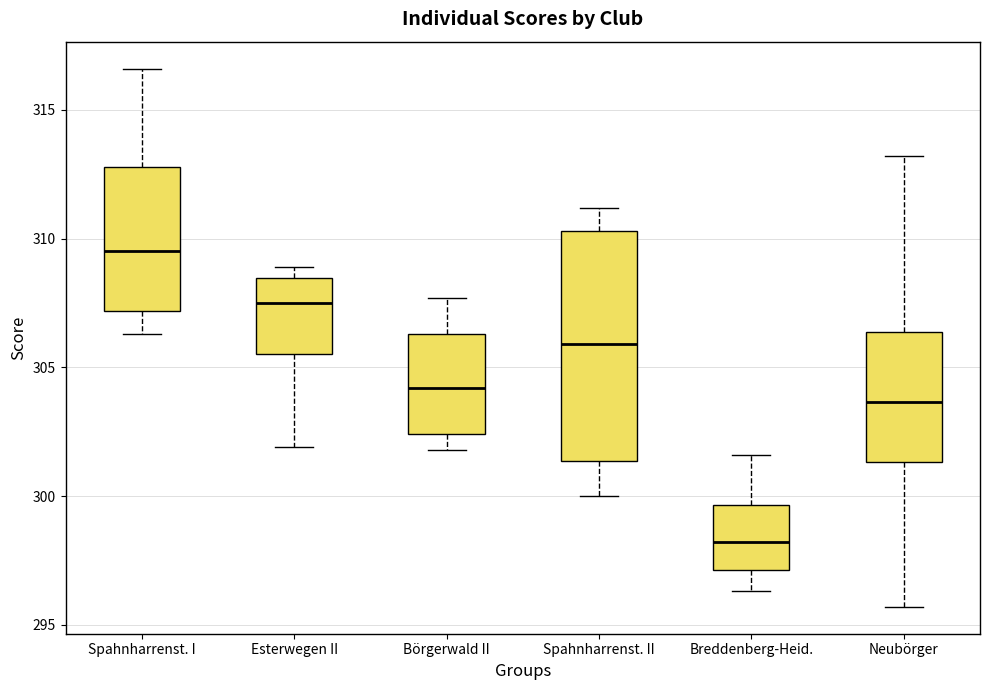

Which box's median line is the highest?

Spahnharrenst. I